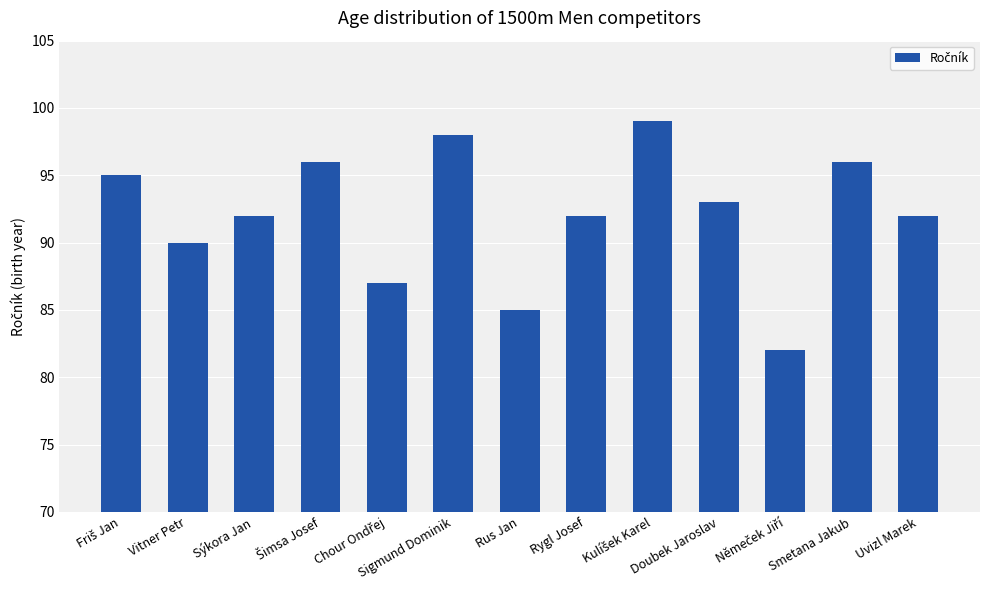

What position from the left is Sýkora Jan?

3